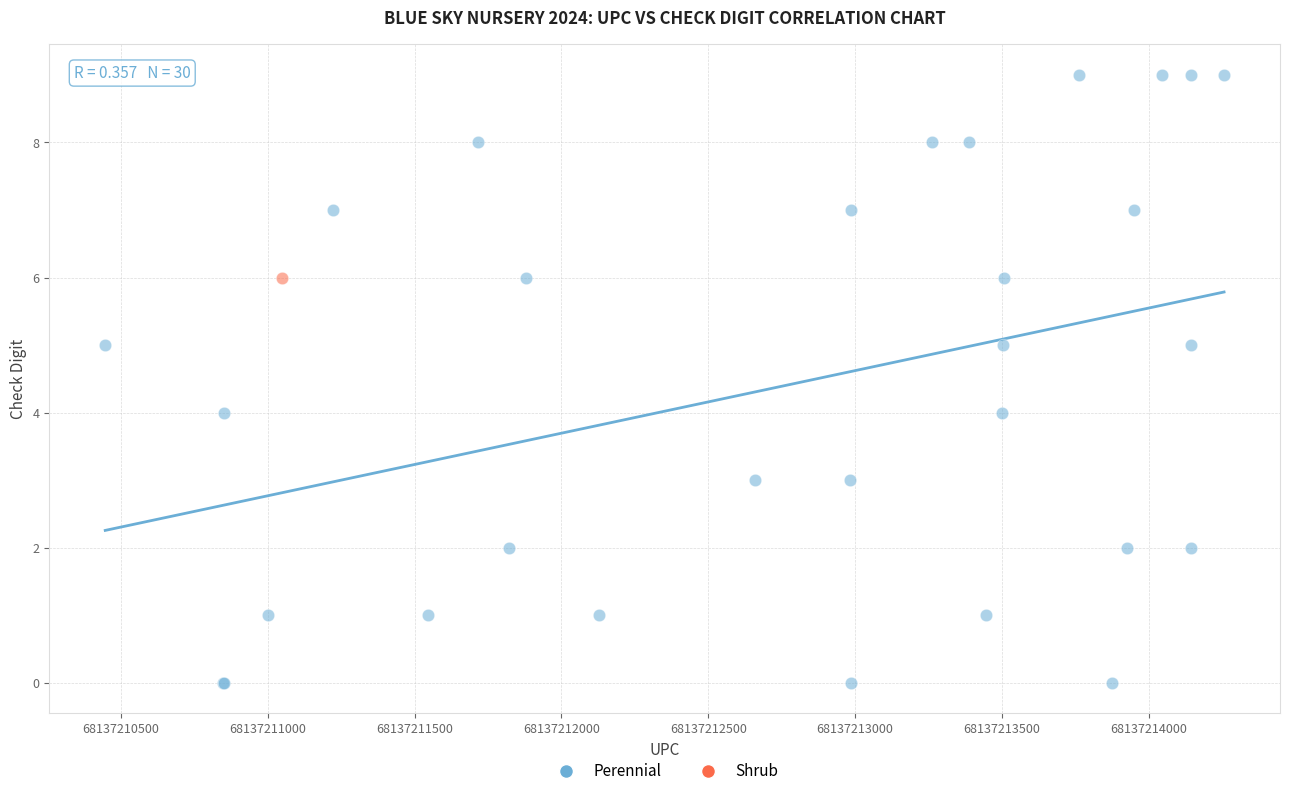

What are all the series names shown in the legend?

Perennial, Shrub